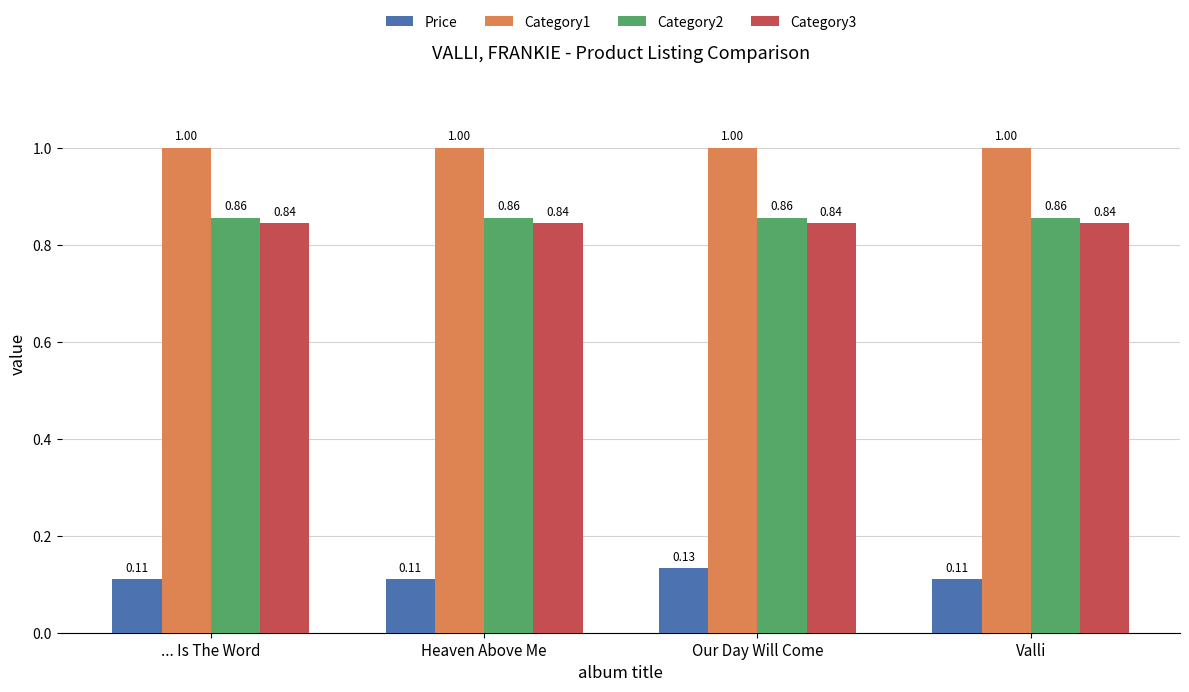

Which series changed the most between ... Is The Word and Our Day Will Come?

Price